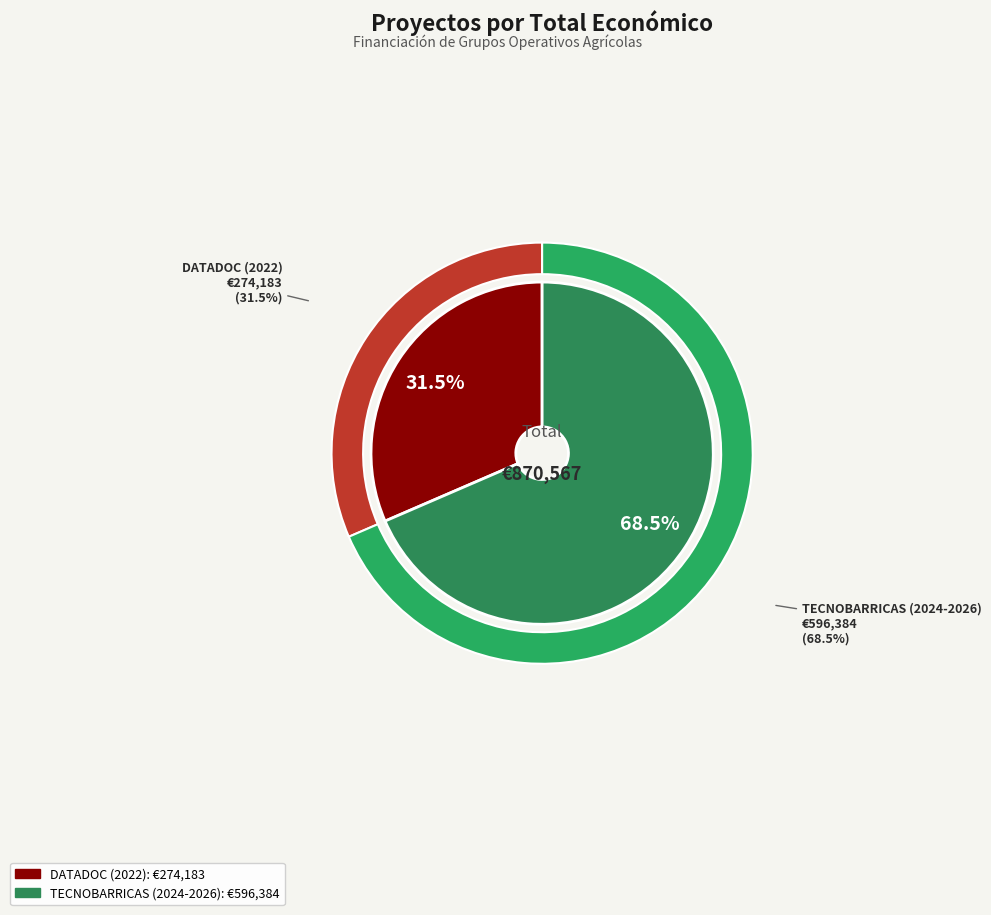

To the nearest percent, what portion does TECNOBARRICAS (2024-2026) represent?

69%